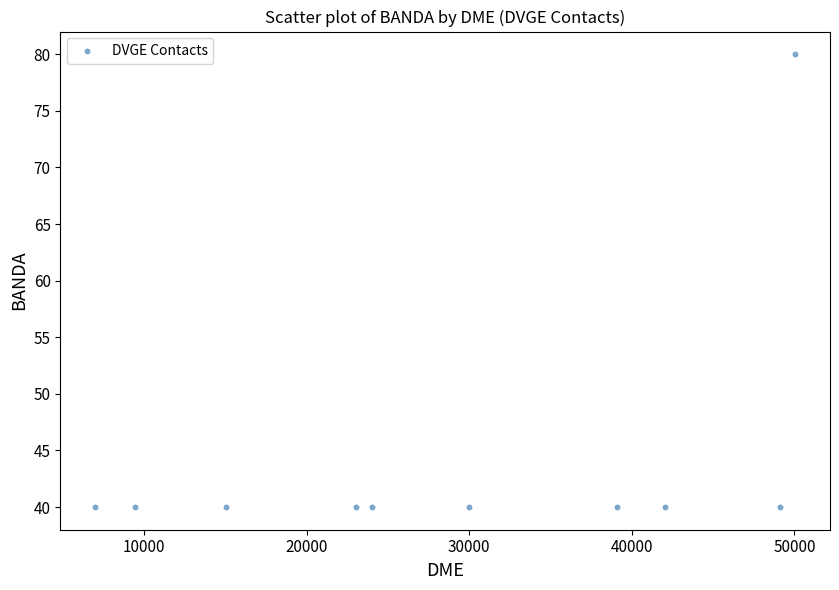

What is the range of X values (max minus min)?

43021